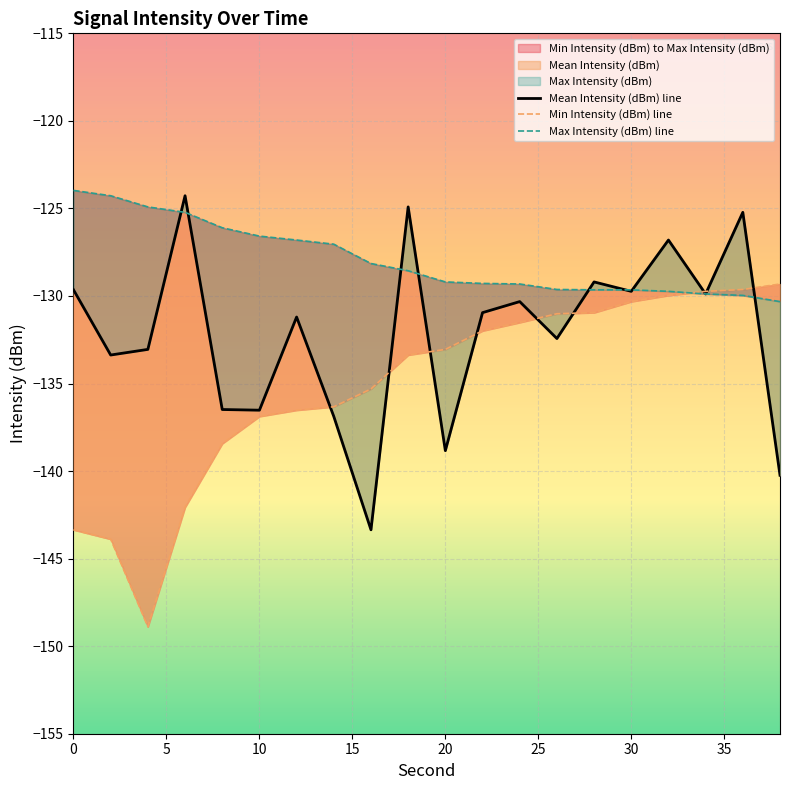

What is the sum of all Min Intensity (dBm) line values?

-2702.5